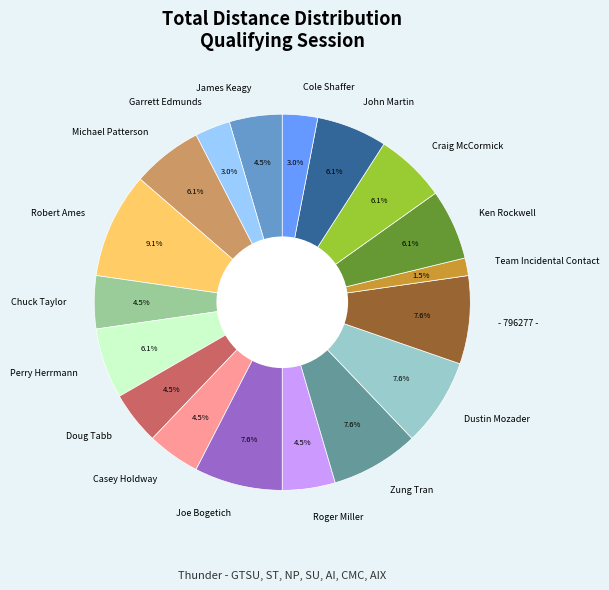

How many slices are in this pie chart?

18